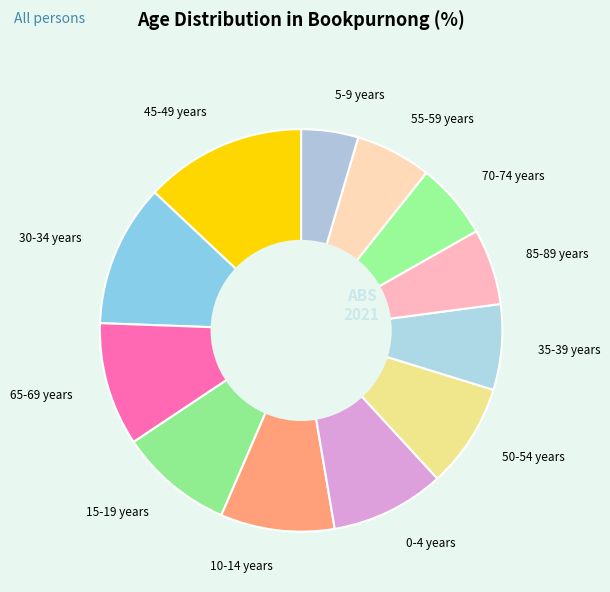

Approximately how many times larger is the value at 70-74 years compared to 5-9 years?

1.3